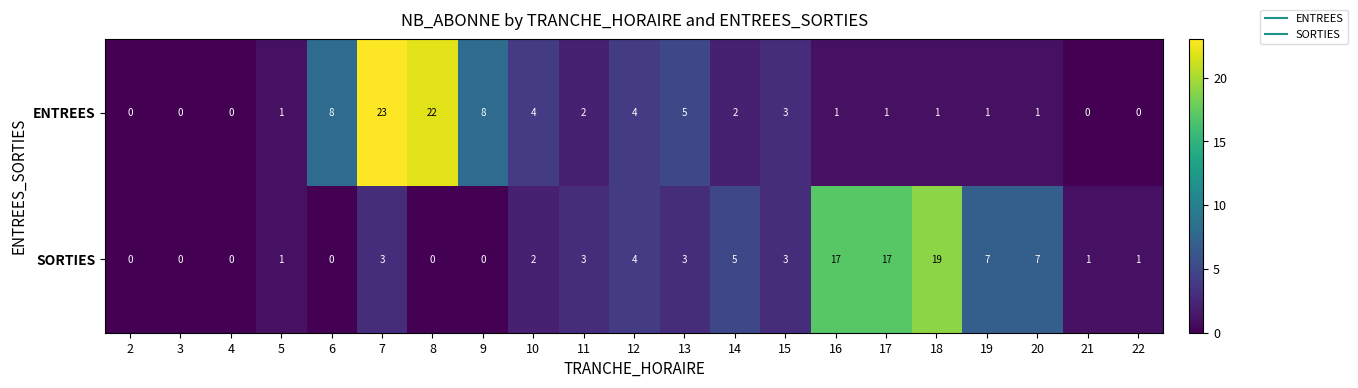

What is the average value of the SORTIES series?

4